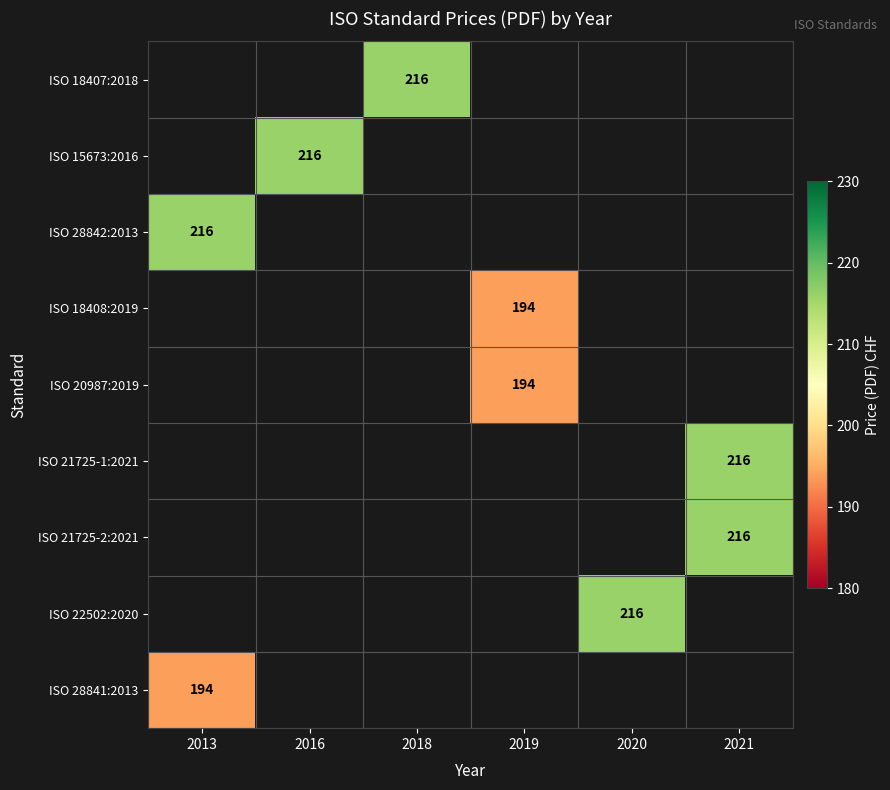

Is it true that ISO 21725-2:2021 equals 340.9 at 2021?

False